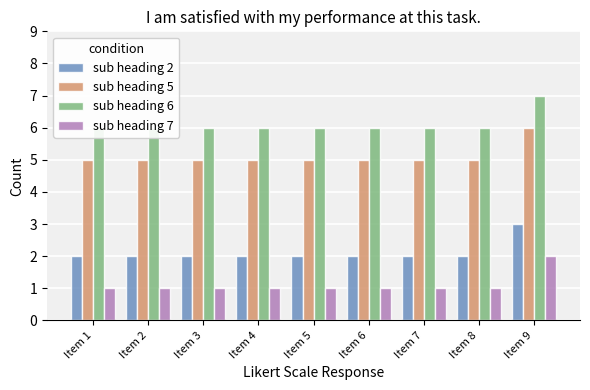

The sub heading 2 series shows 2 at Item 7. True or false?

True